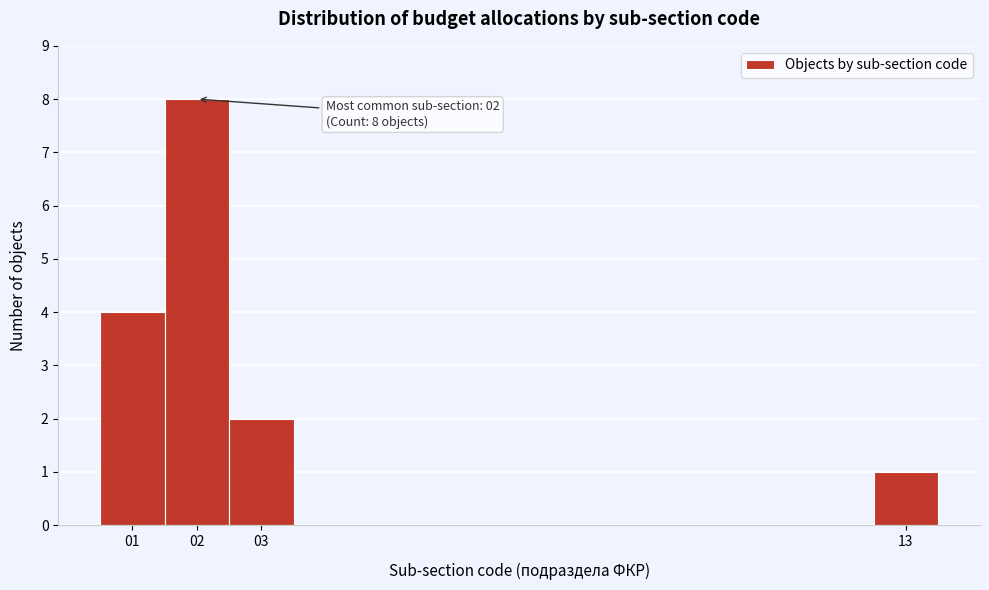

Over which range of the x-axis is the bar tallest?

1.5 to 2.5